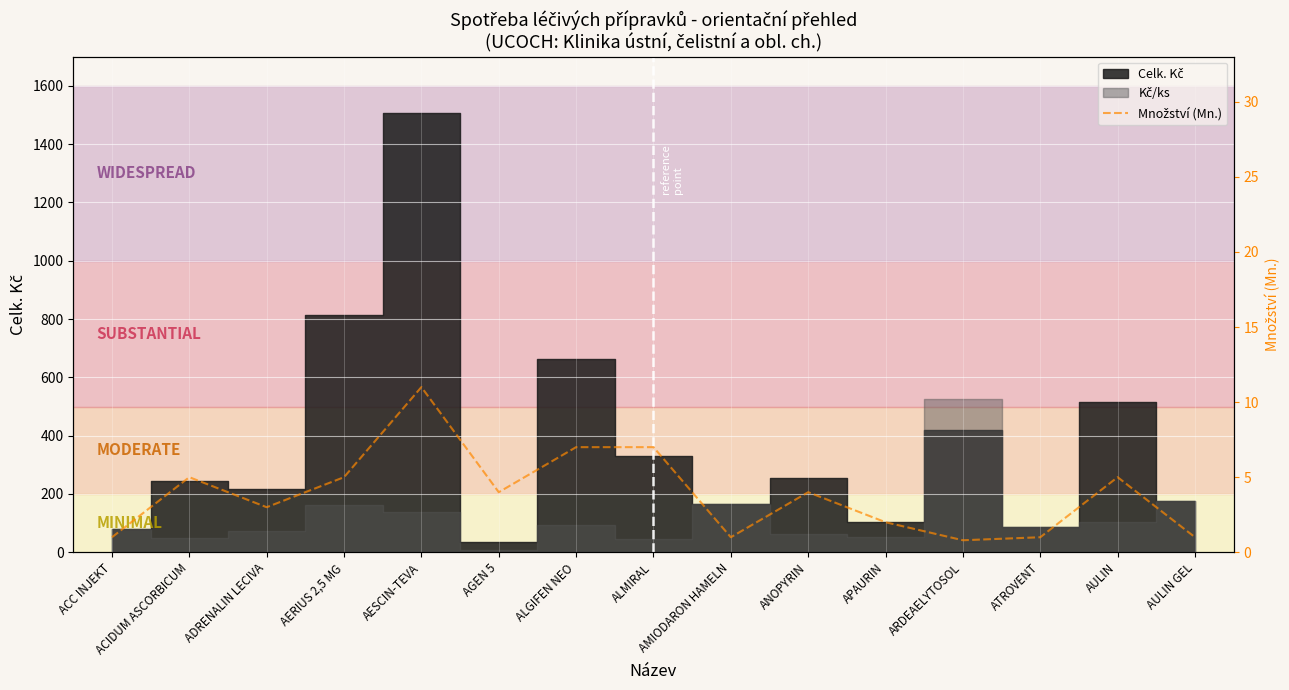

Which category has the lowest value across all series?

ARDEAELYTOSOL